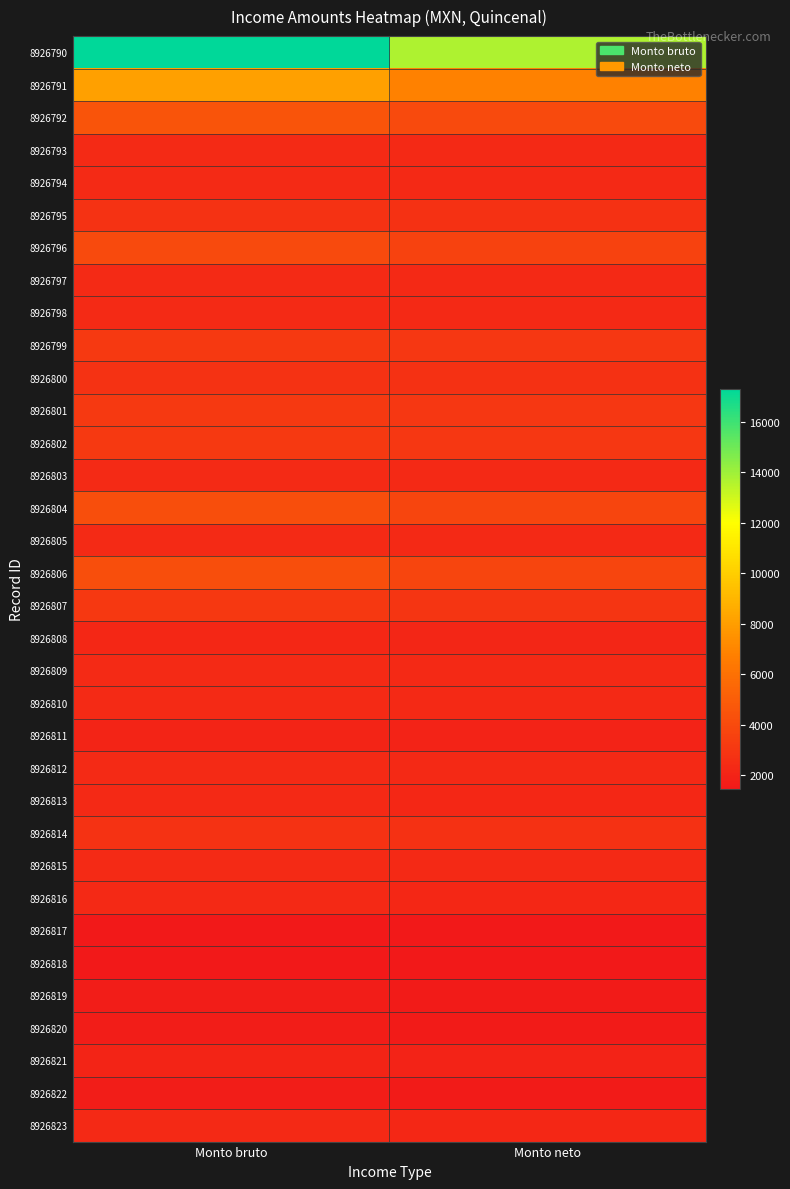

Between Monto bruto and Monto neto, which is larger?

Monto bruto